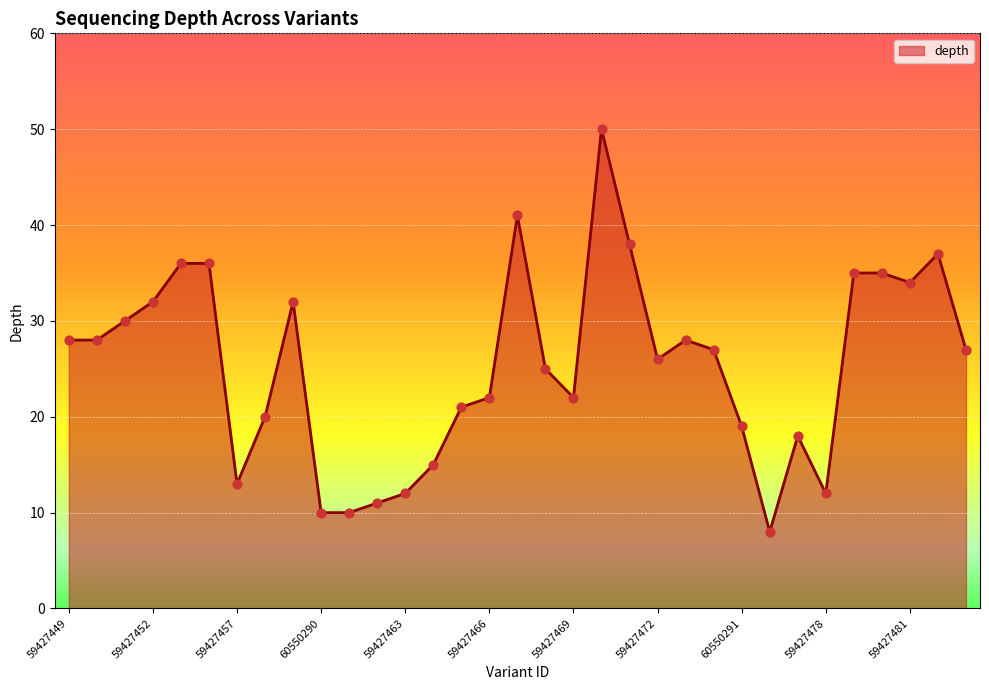

What is the difference between the maximum and minimum values?

42